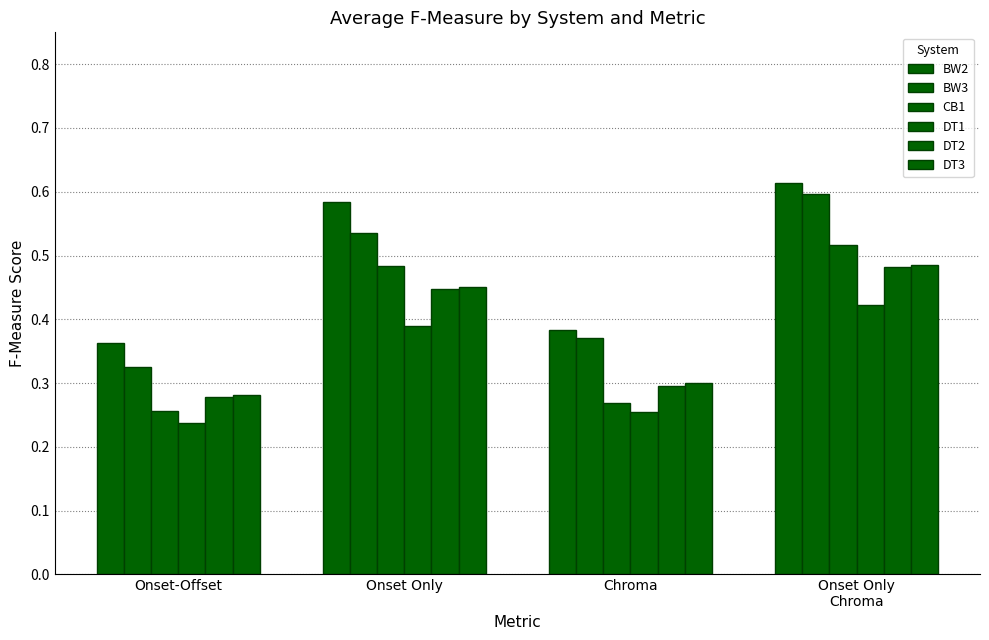

What position from the right is Onset Only
Chroma?

1